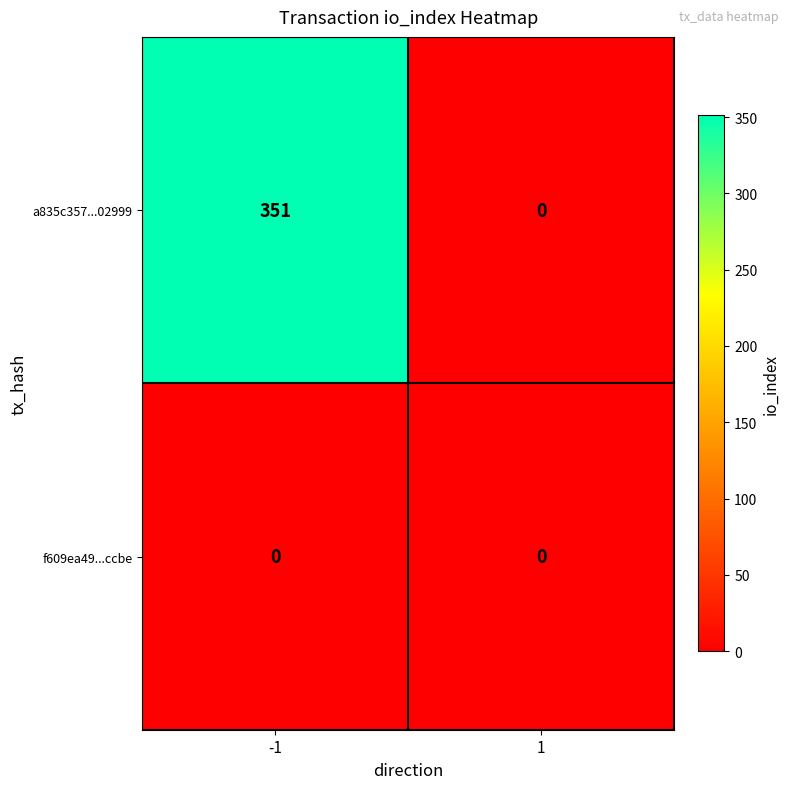

At how many categories does at least one series exceed 295?

1